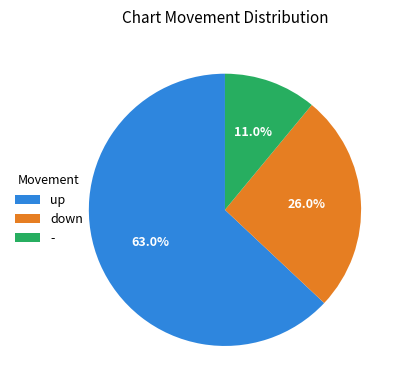

Is it true that down is 19% of the pie?

False